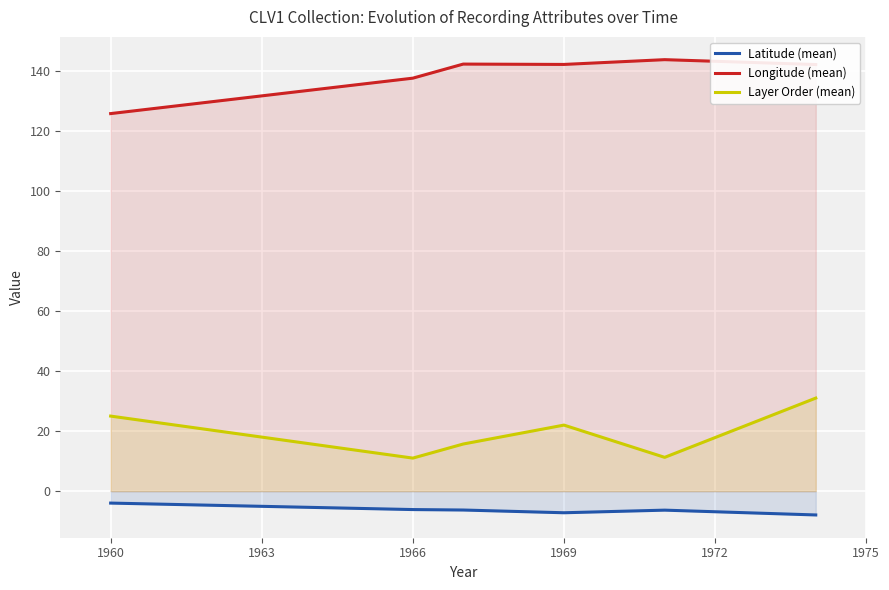

What is the maximum value shown in the chart?

143.8